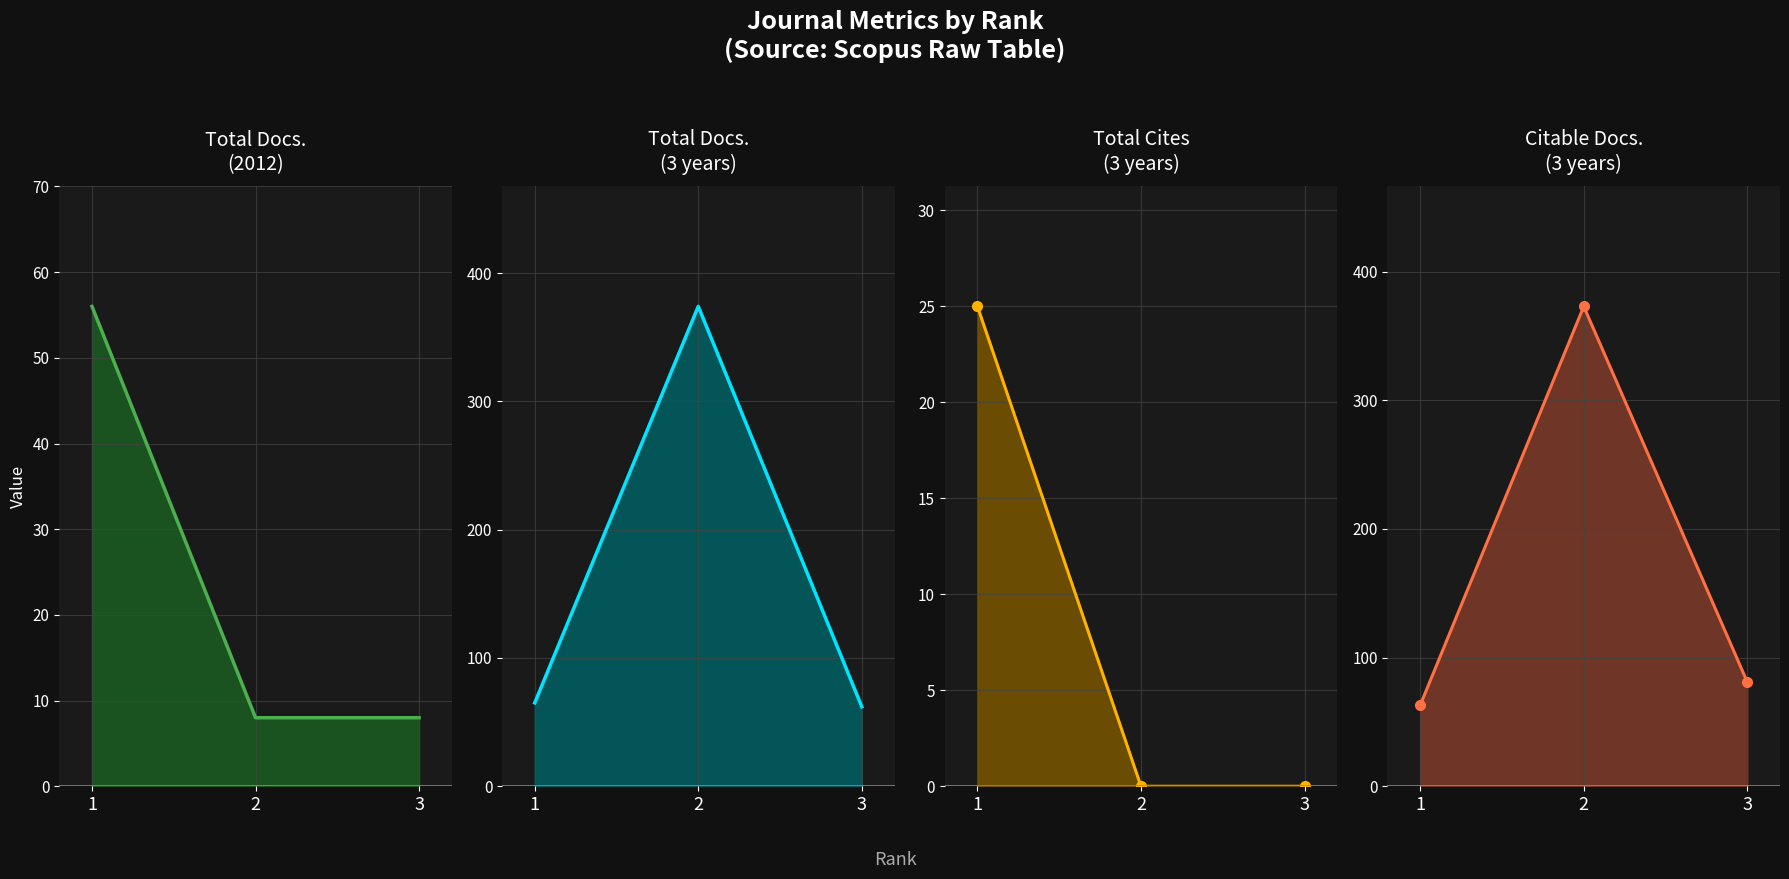

What is the value of the Total Cites (3years) line point at the 1st from the left?

25